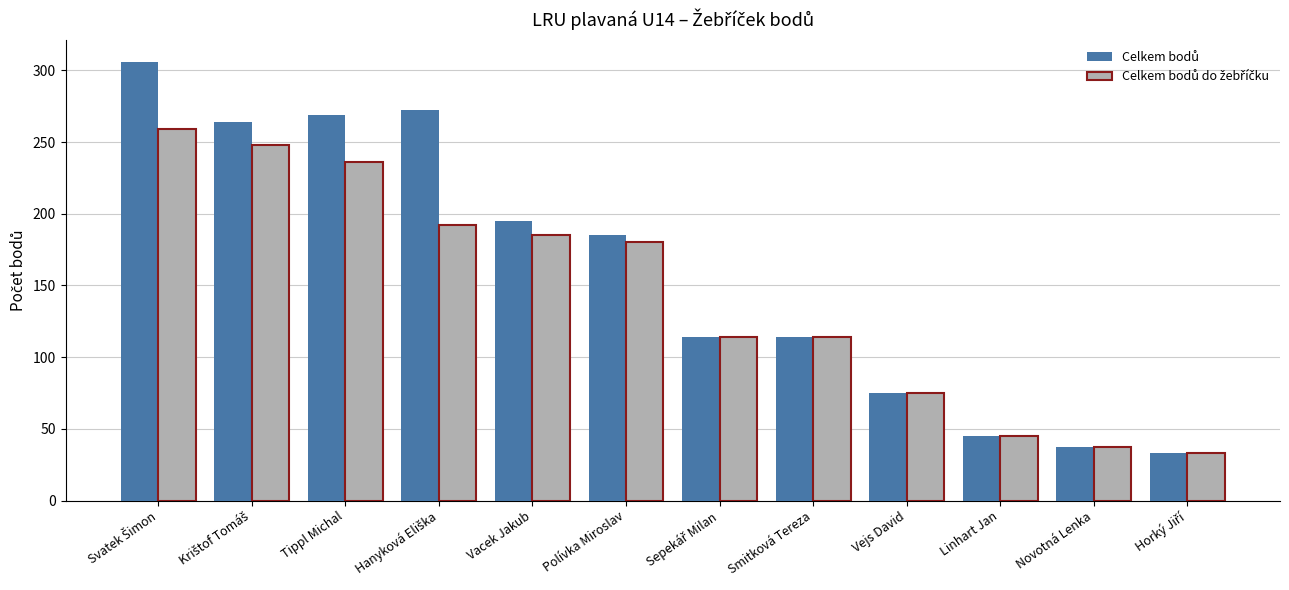

At which category is the sum across all series the highest?

Svatek Šimon